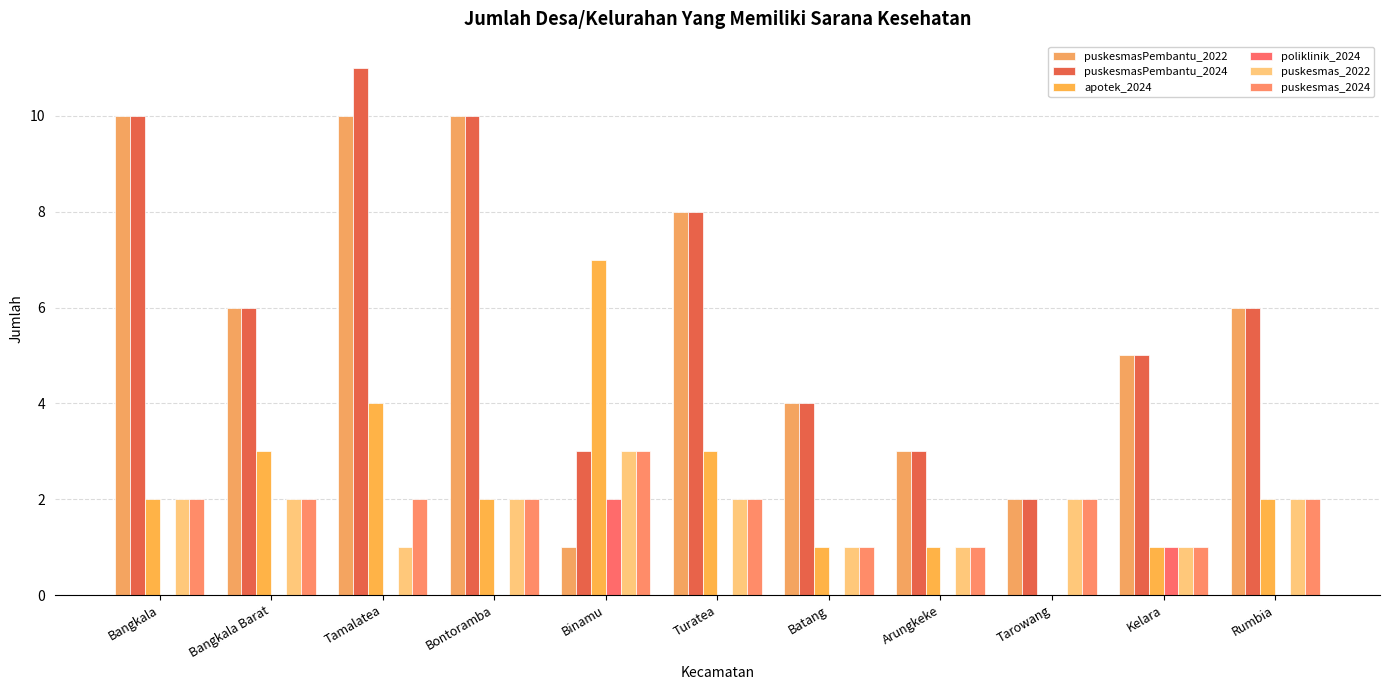

At how many categories does at least one series exceed 9?

3